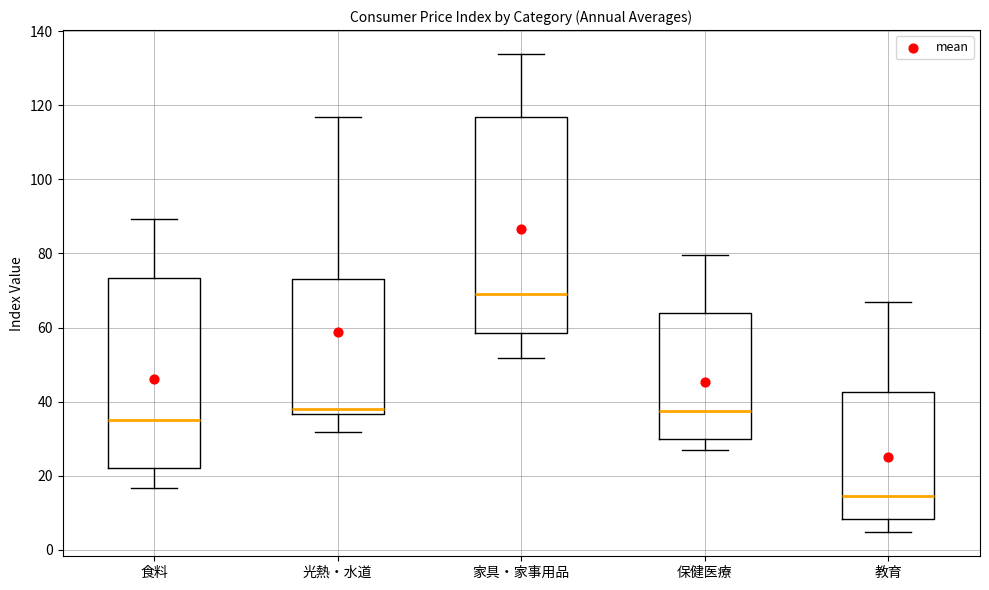

Where is the lower edge of the box for 家具・家事用品 on the y-axis? The values are not printed on the chart, so give them approximately, as read against the axis.

58